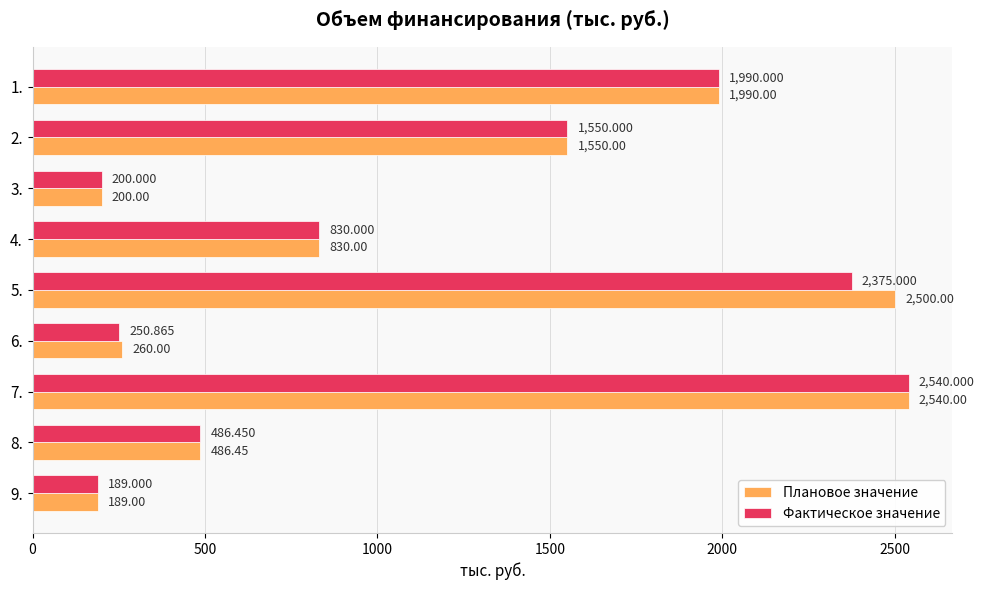

Is the value of Плановое значение at 4. greater than the value of Фактическое значение at 9.?

Yes